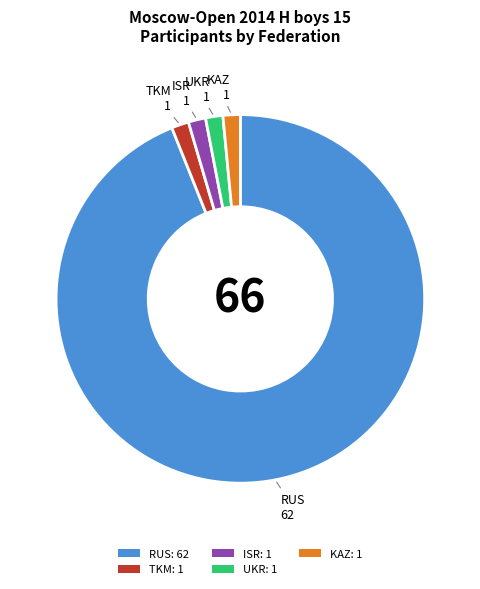

The TKM: 1 slice represents 15% of the pie. True or false?

False